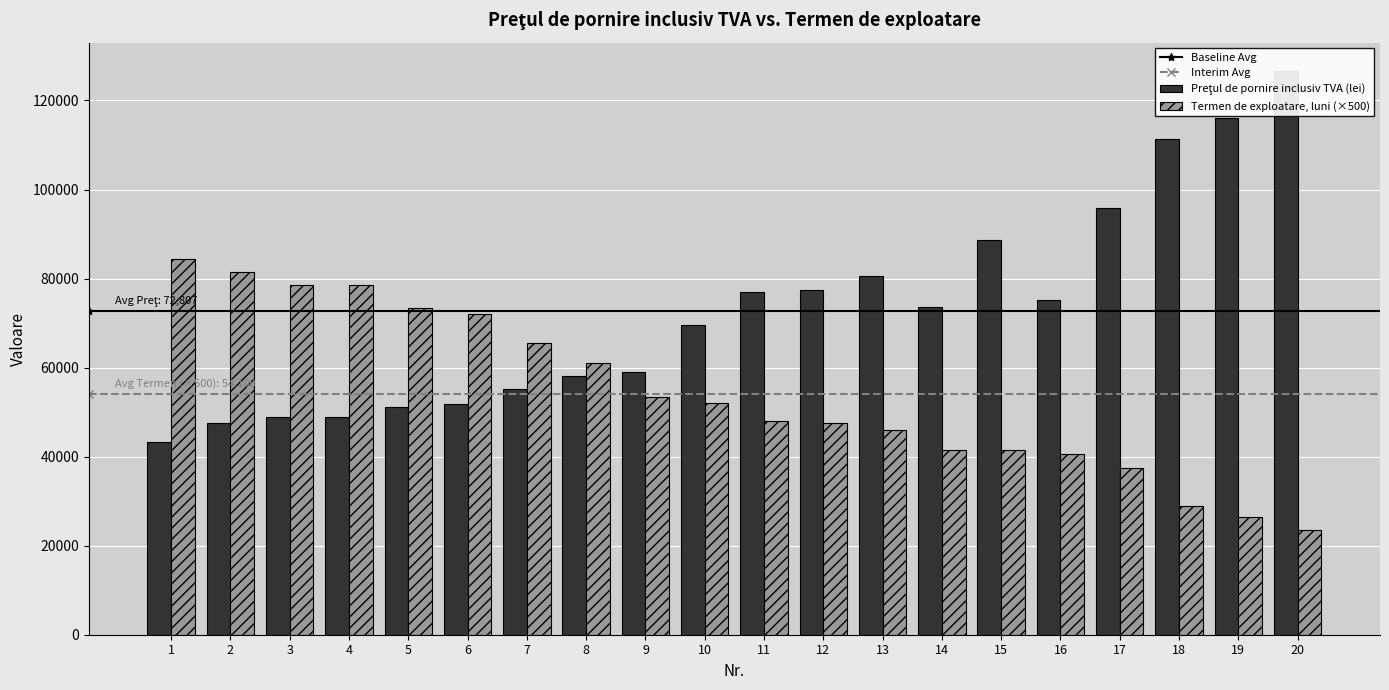

How many values in the Preţul de pornire inclusiv TVA (lei) series are below 73573?

10